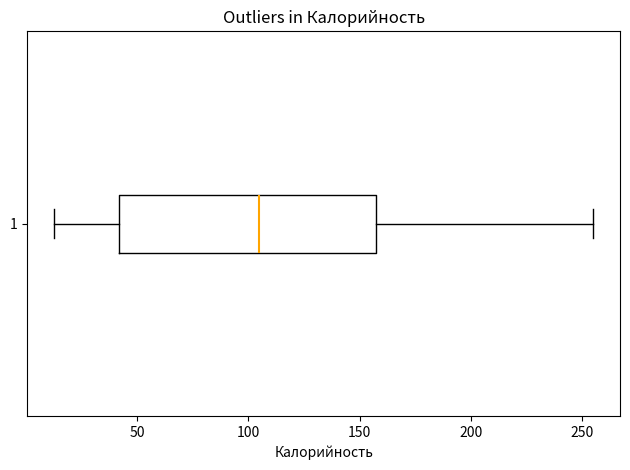

Read this box plot against the x-axis: the position of the median line, the range covered by the box, and the ends of both whiskers. The values are not printed on the chart, so give them approximately, as read against the axis.

median 105, box 40 to 155, whiskers 15 to 255